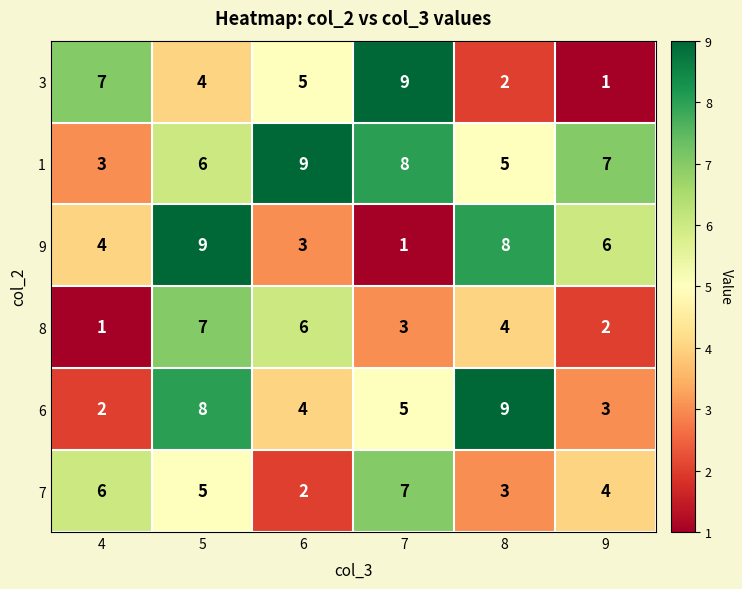

At which label does 6 reach its peak?

8